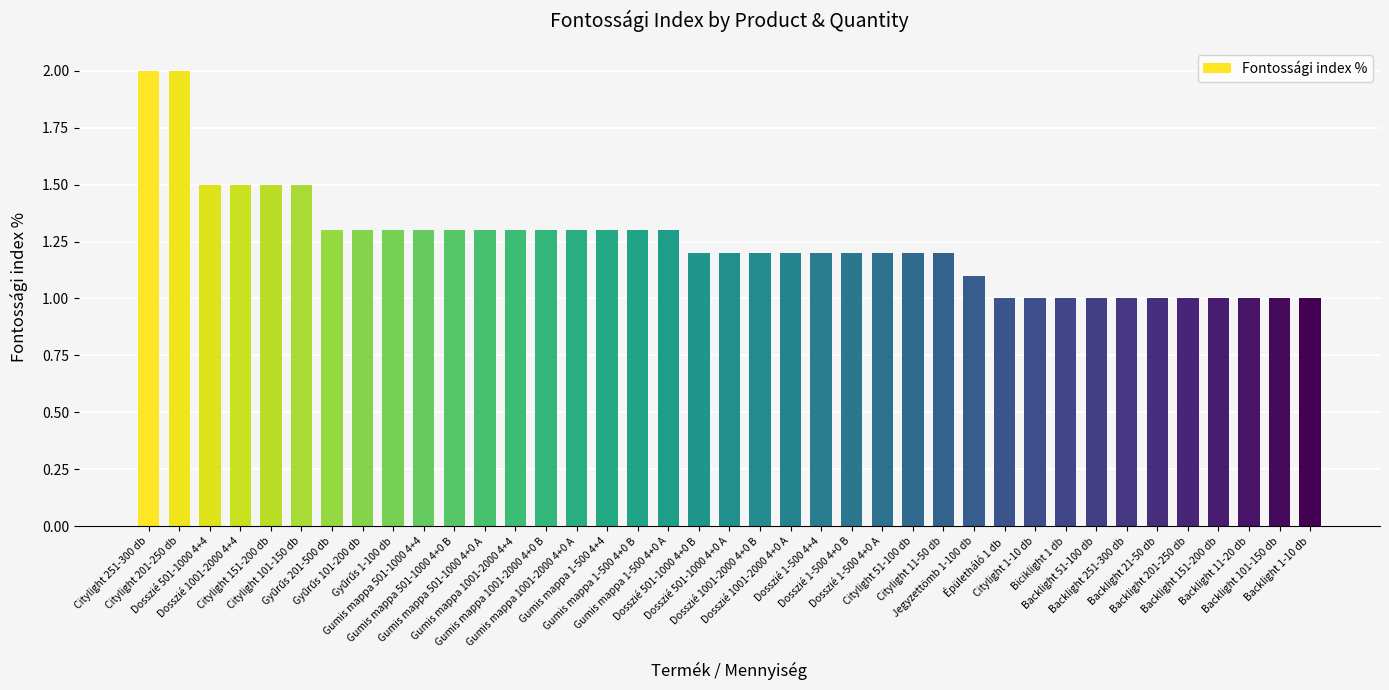

Approximately how many times larger is the value at Dosszié 1-500 4+0 A compared to Gumis mappa 1001-2000 4+4?

0.9